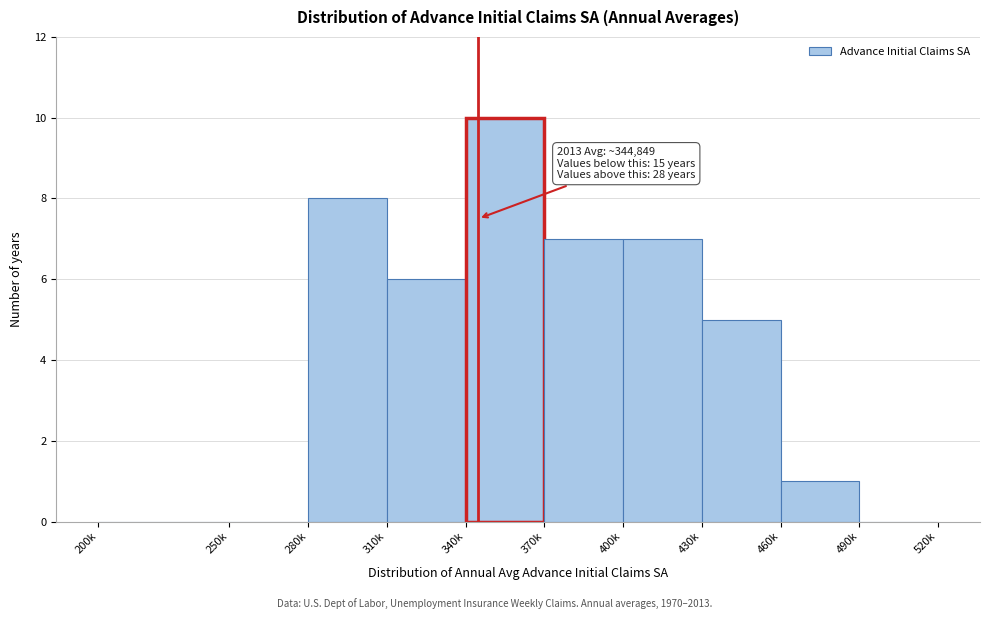

Reading left to right, transcribe all the data shown in this chart.

200k=0	250k=0	280k=8	310k=6	340k=10	370k=7	400k=7	430k=5	460k=1	490k=0